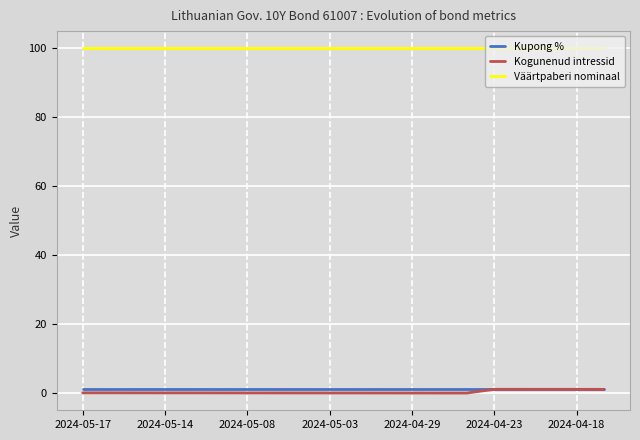

True or false: Kogunenud intressid and Väärtpaberi nominaal cross at least once.

False